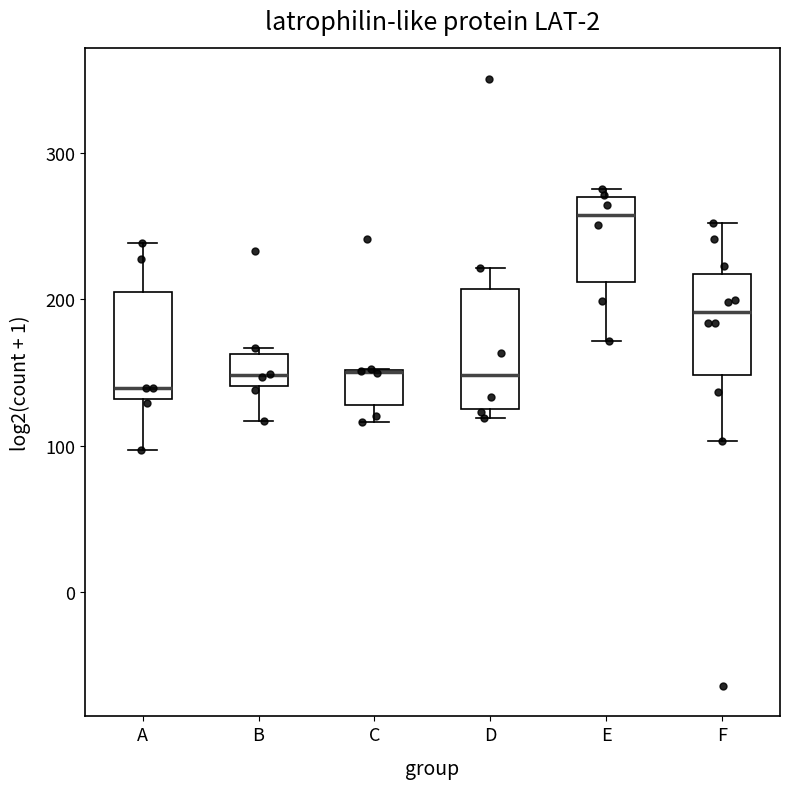

Where is the upper edge of the box for E on the y-axis? The values are not printed on the chart, so give them approximately, as read against the axis.

270